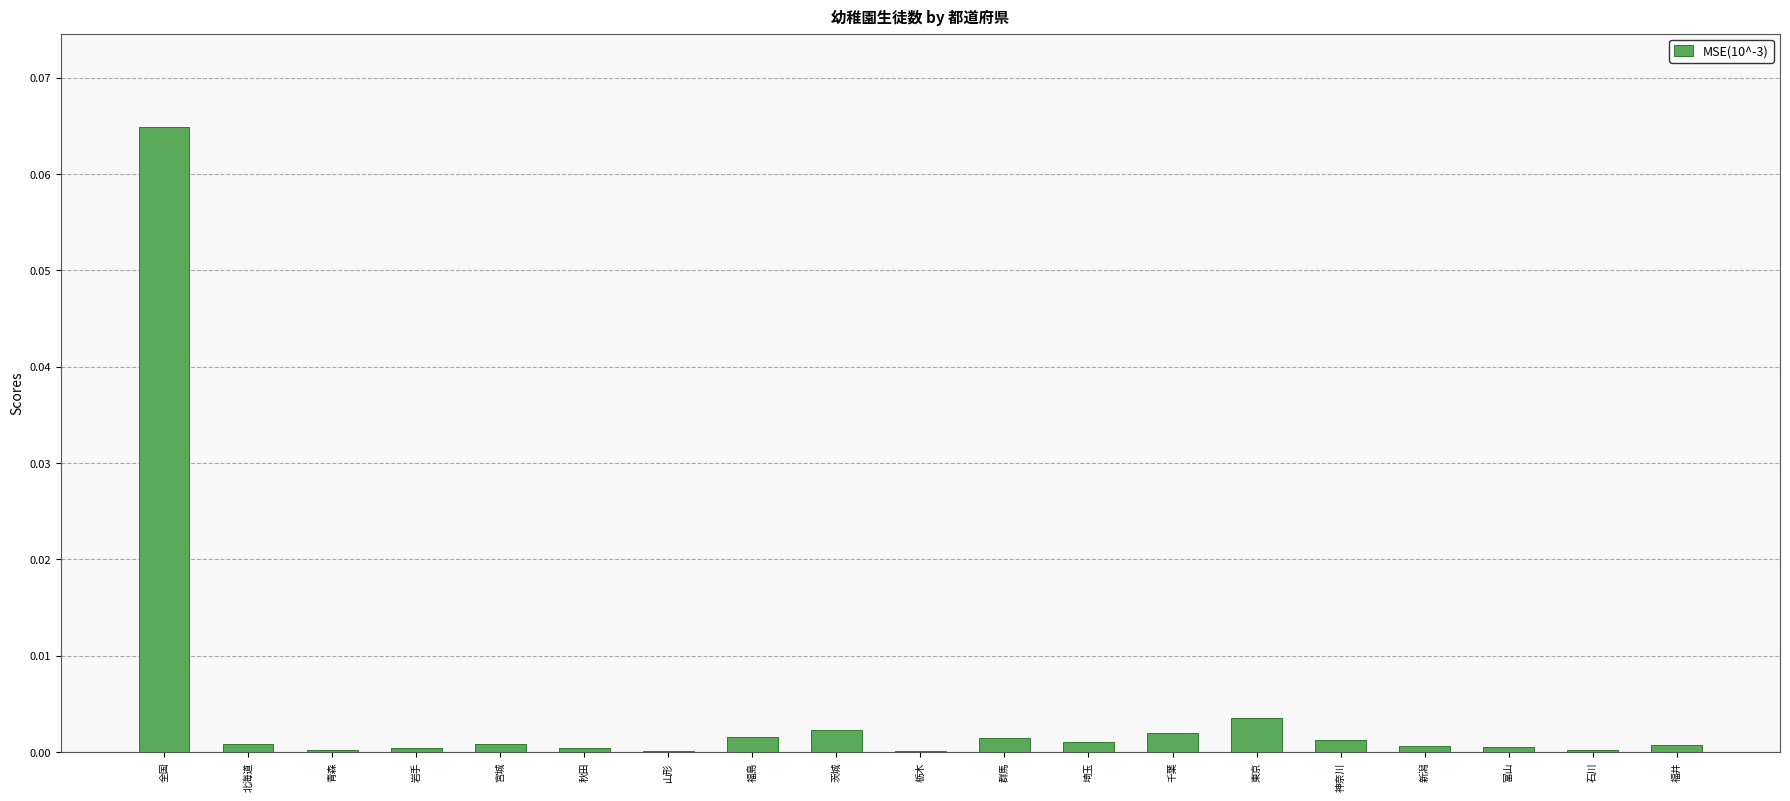

Which category has the highest value across all series?

全国